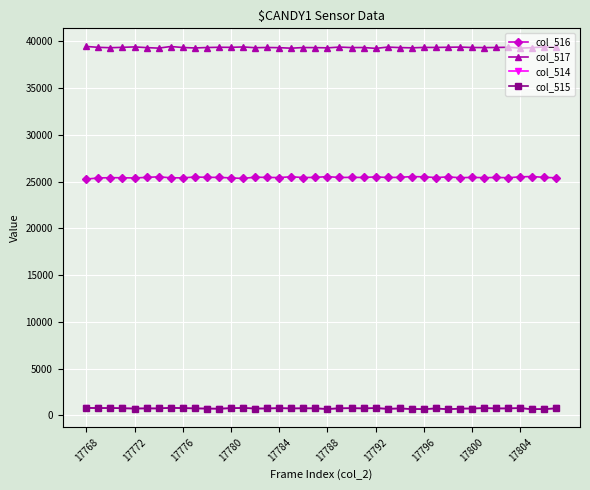

True or false: col_516 has more than 2 interior local peaks.

True